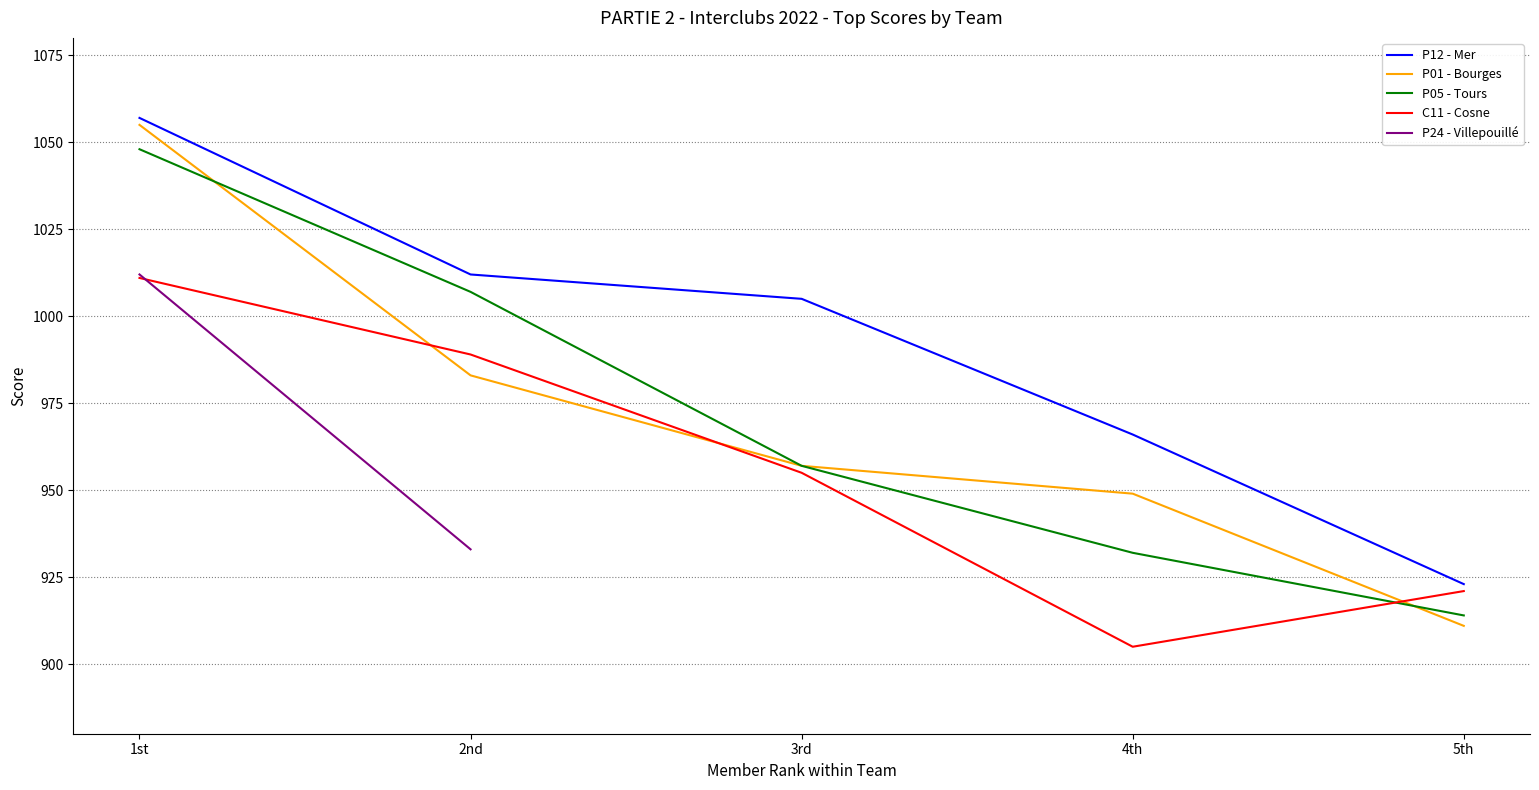

What is the value of the 7th point from the left?

1011